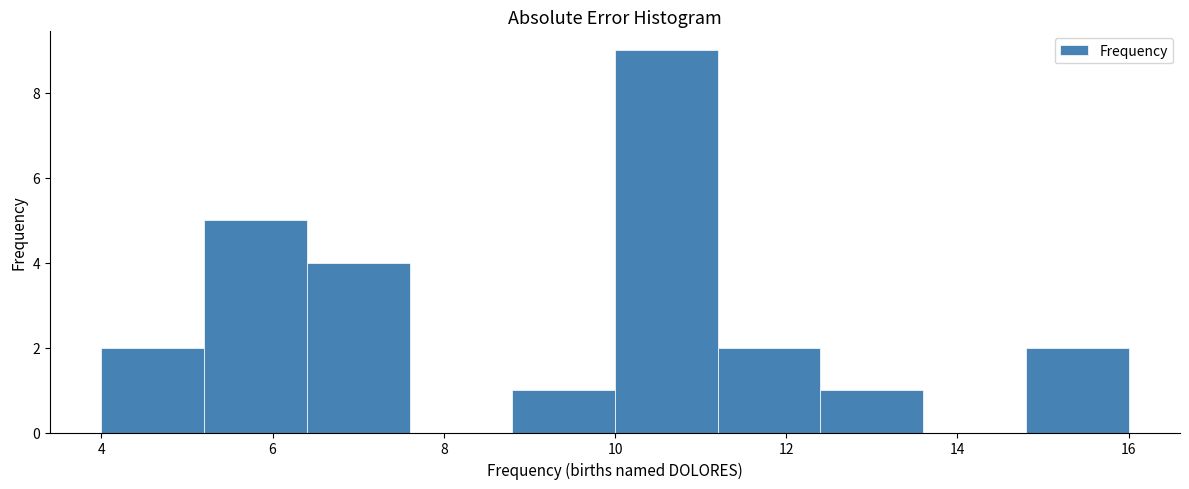

Reading left to right, list every bar in this chart as the range it spans on the x-axis followed by its height. The values are not printed on the chart, so give them approximately, as read against the axis.

4.0 to 5.2: 2
5.2 to 6.4: 5
6.4 to 7.6: 4
7.6 to 8.8: 0
8.8 to 10.0: 1
10.0 to 11.2: 9
11.2 to 12.4: 2
12.4 to 13.6: 1
13.6 to 14.8: 0
14.8 to 16.0: 2